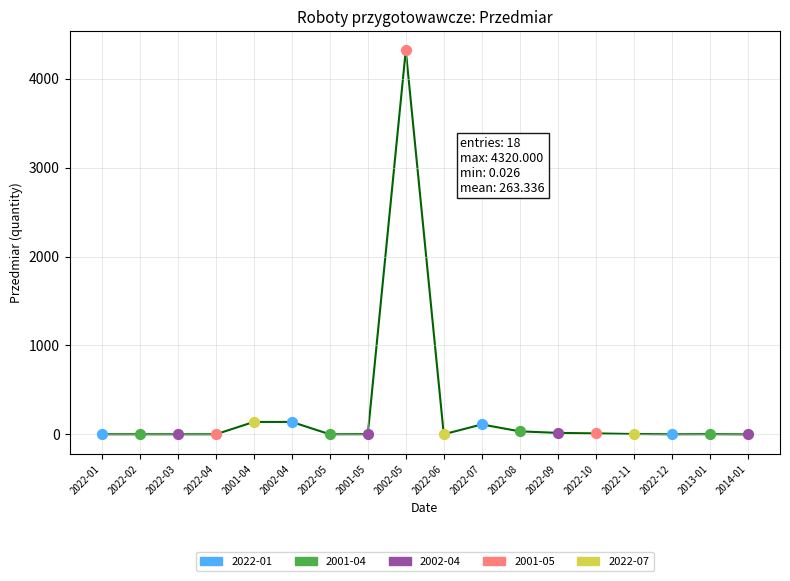

Which label corresponds to the largest value in the chart?

2002-05